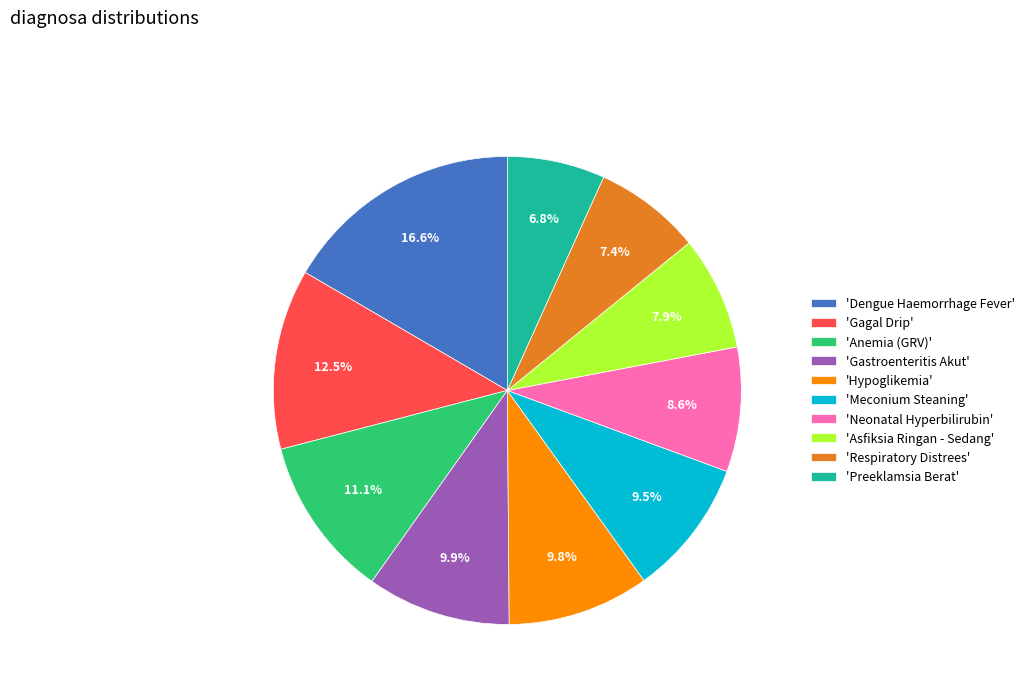

To the nearest percent, what is the difference between the largest and smallest slice percentages?

10%